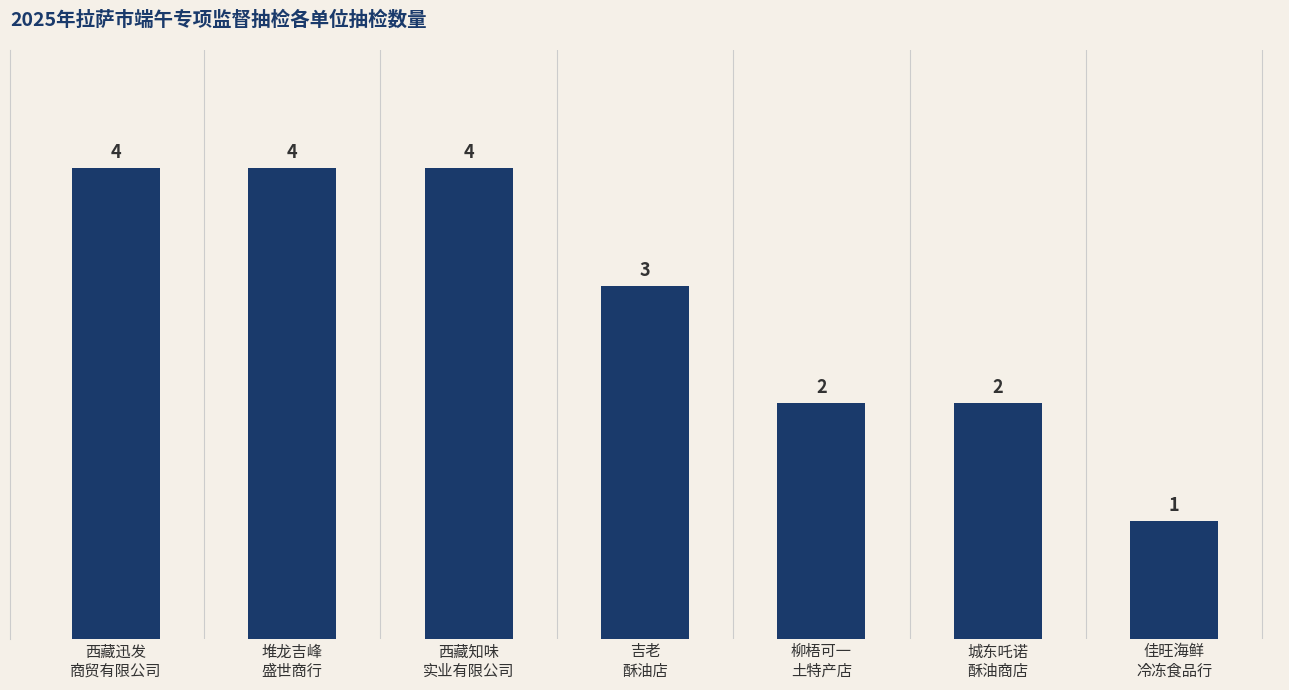

What is the greatest value displayed?

4